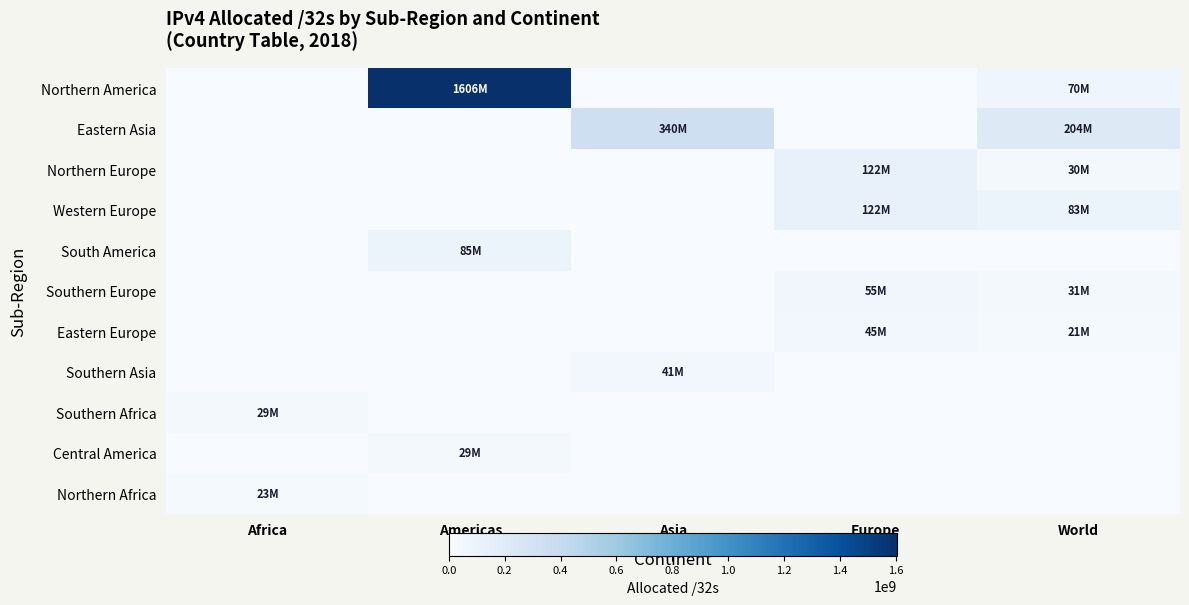

What is the greatest value displayed?

1605806080